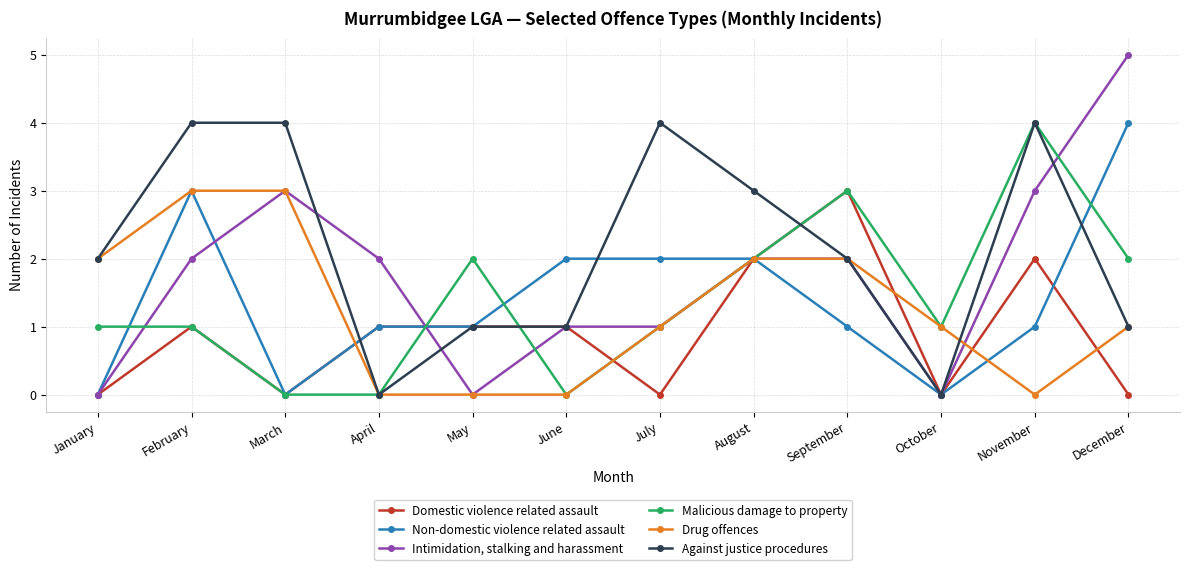

Is the value of Against justice procedures at July greater than the value of Malicious damage to property at May?

Yes